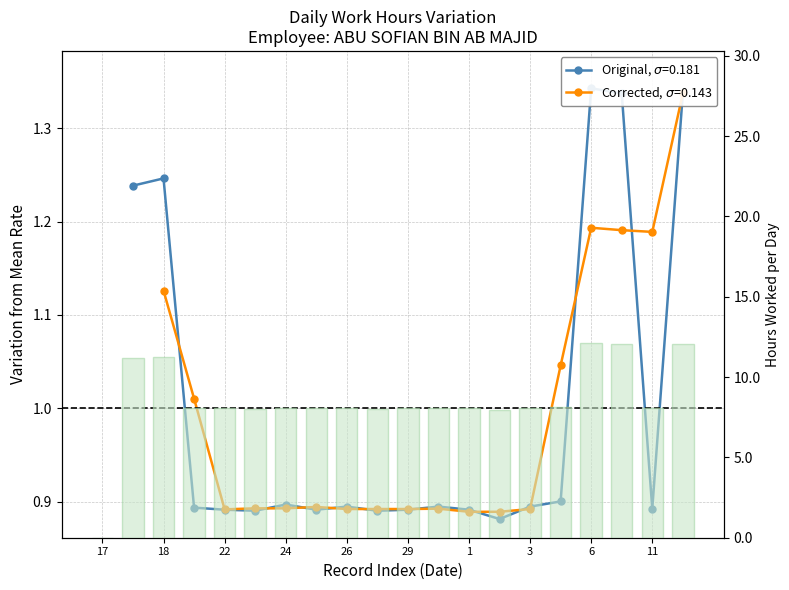

The value at 25 is 8.1. True or false?

True